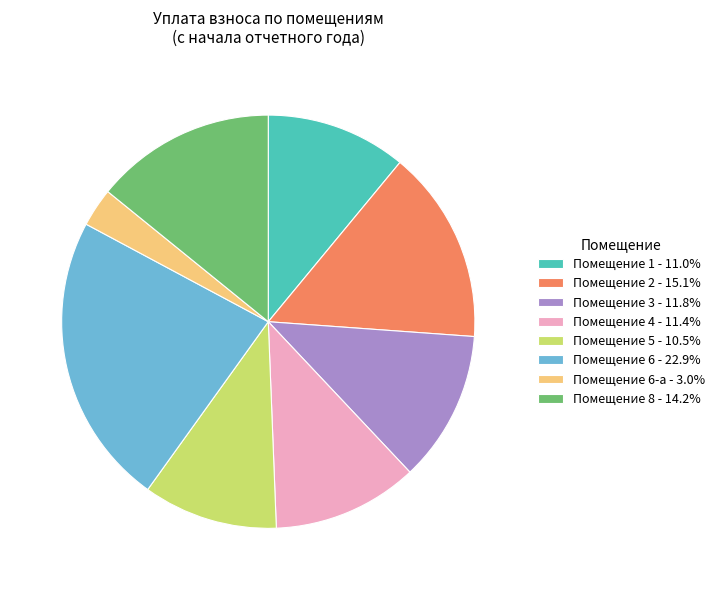

Do Помещение 4 - 11.4% and Помещение 3 - 11.8% together represent more than half of the pie?

No